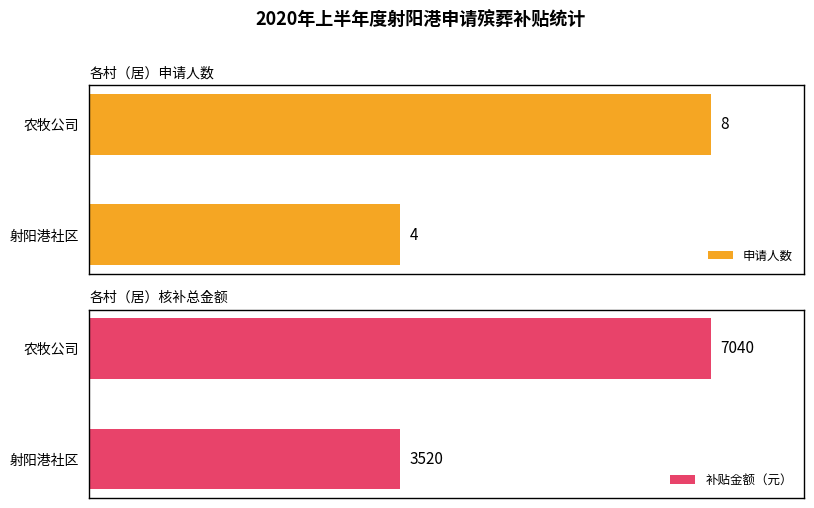

At which category is the sum across all series the highest?

农牧公司